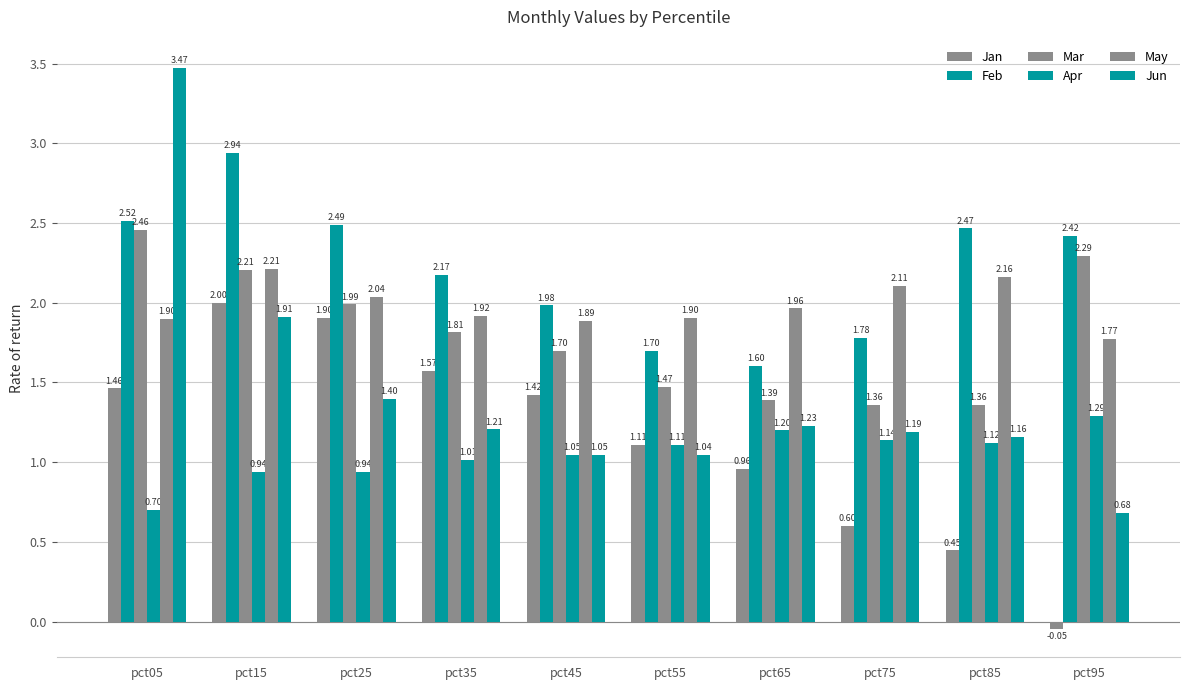

Which has a higher value, pct25 or pct95?

pct25